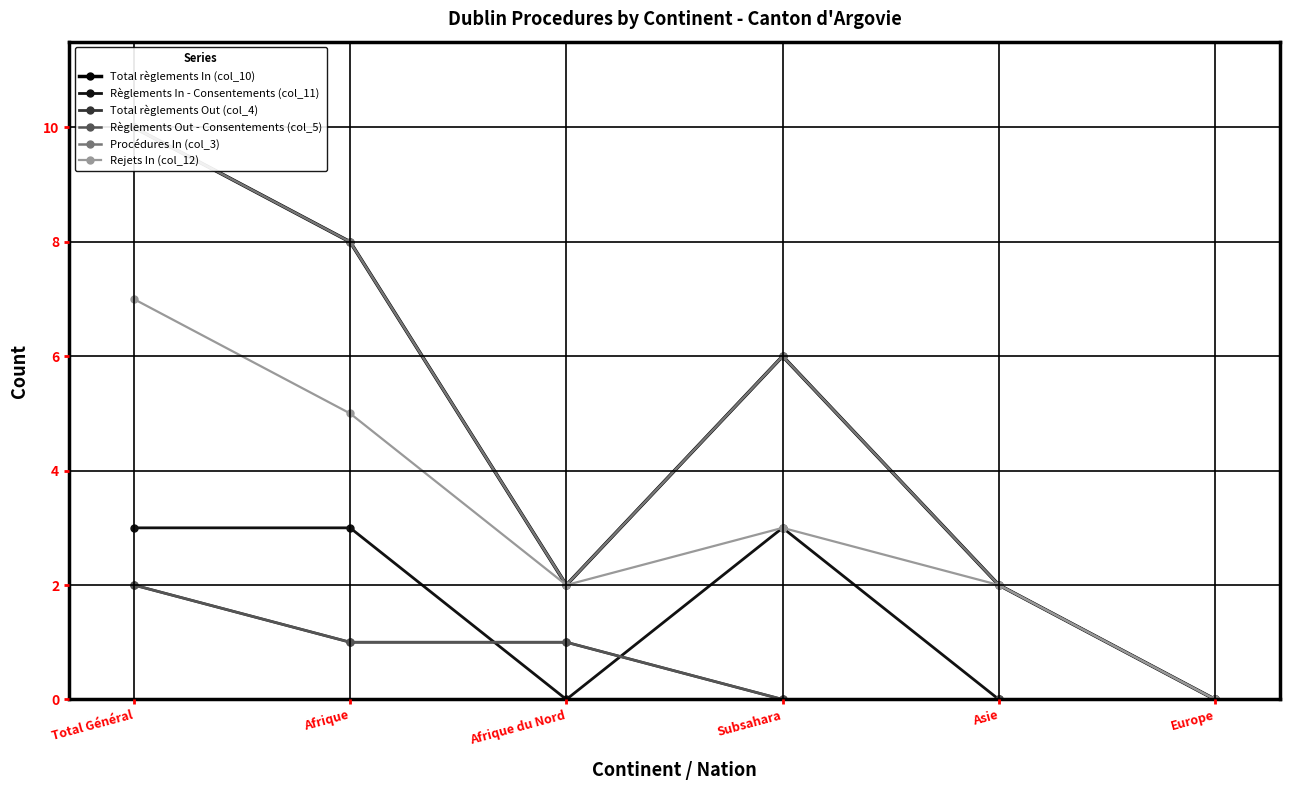

What is the total value across all series at Subsahara?

18